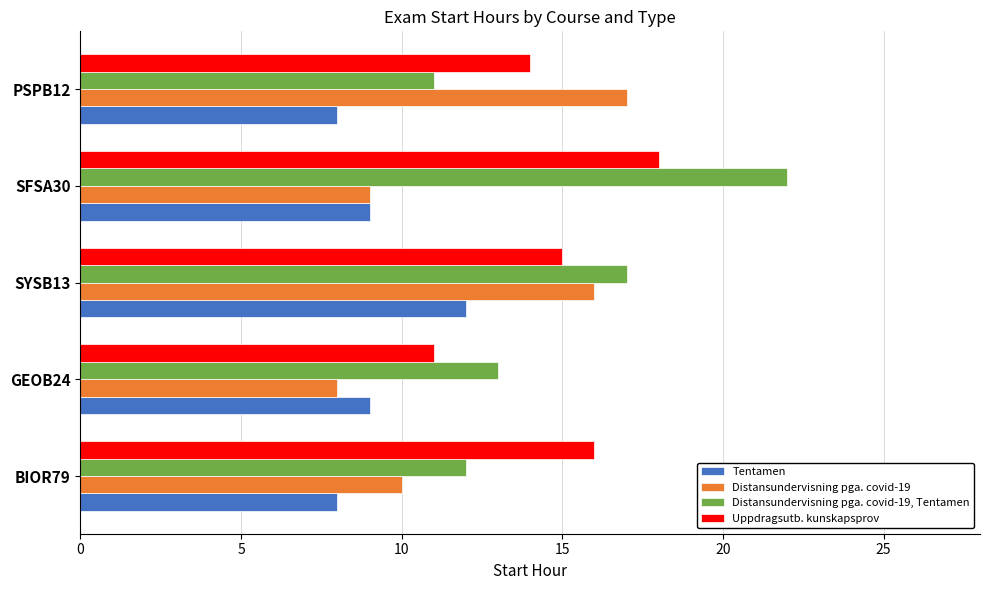

What is the smallest value displayed?

8